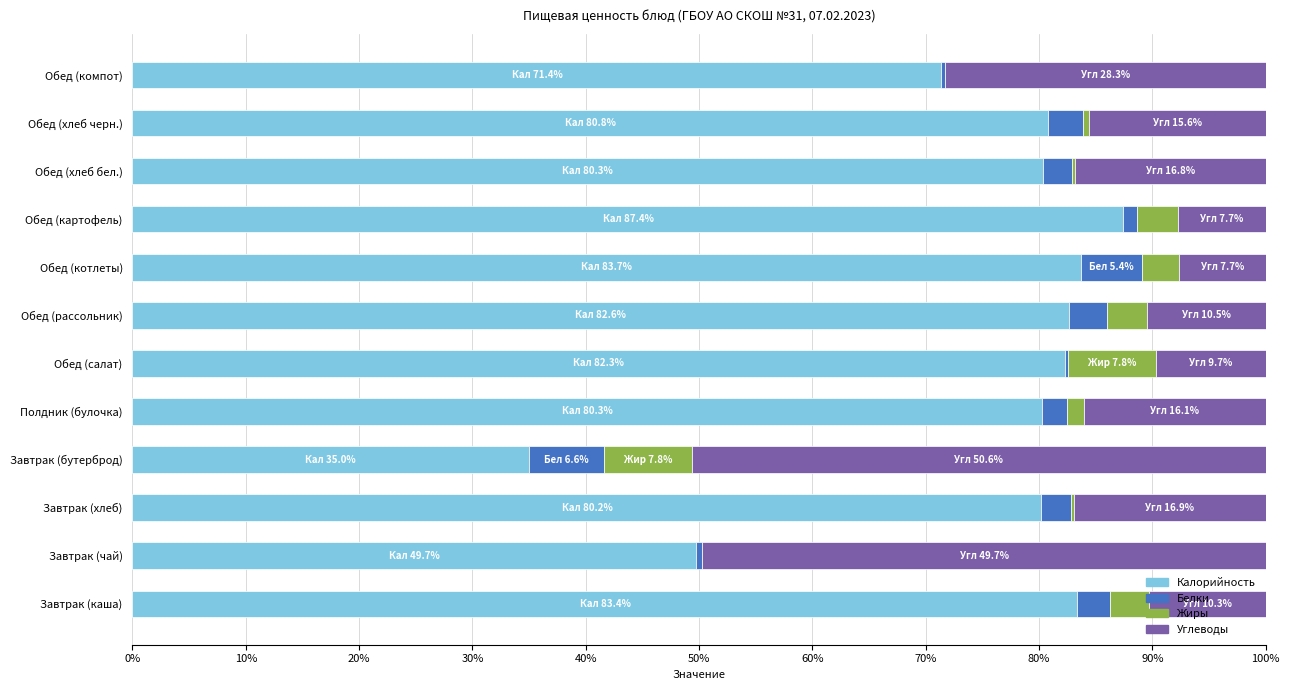

Is it true that Калорийность equals 40.4 at Обед (хлеб черн.)?

False